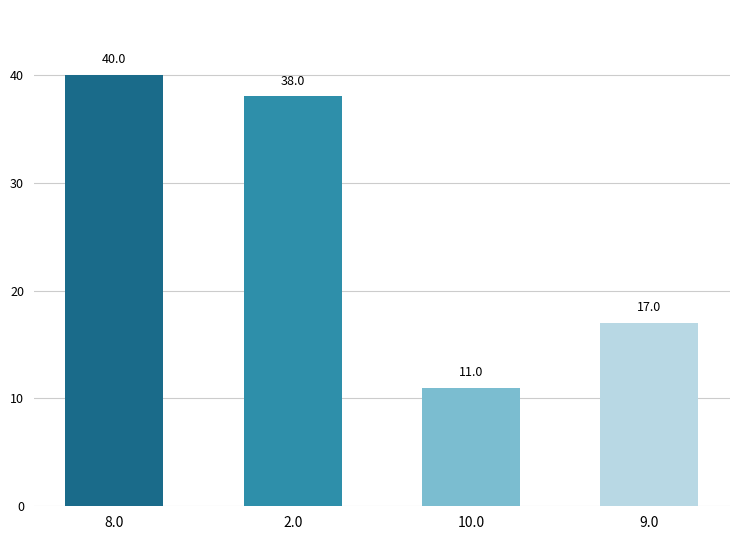

Between 8.0 and 9.0, which is larger?

8.0